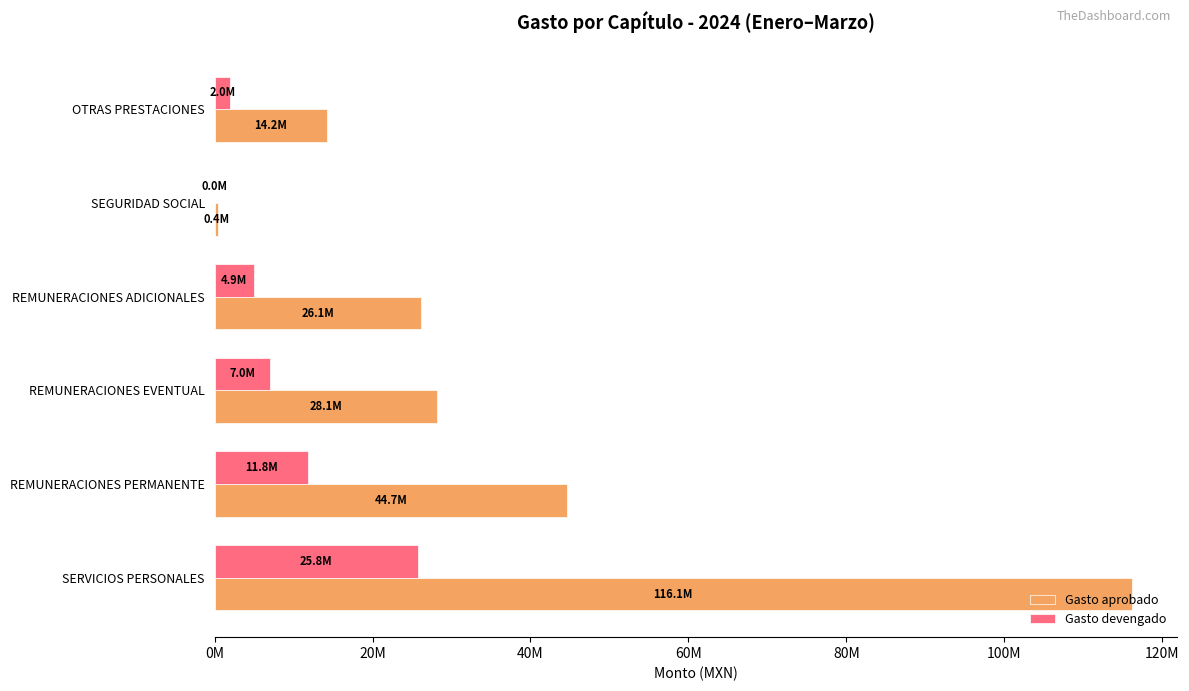

Which series has the largest range (max minus min)?

Gasto aprobado